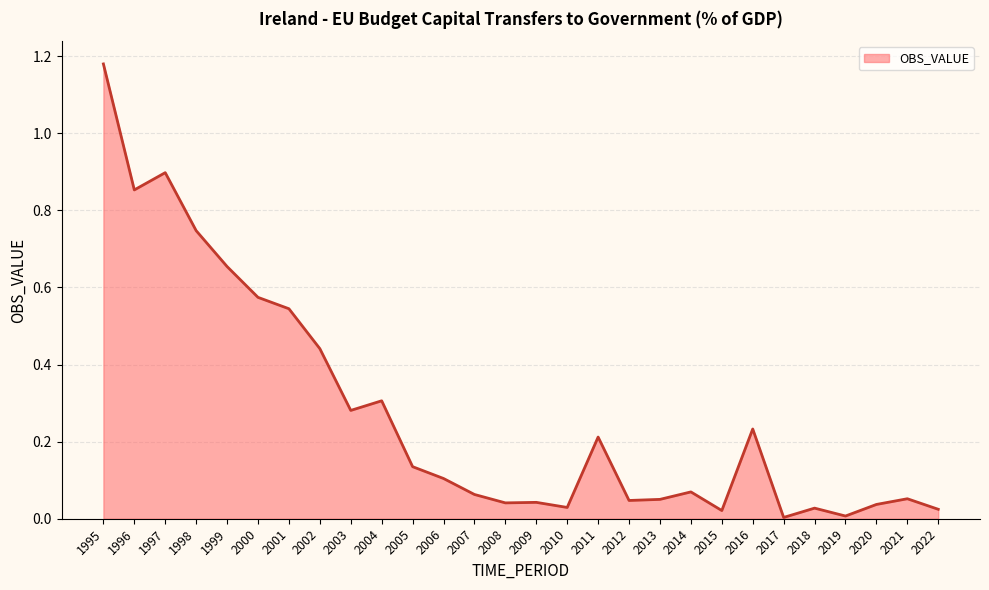

The value at 2011 is 0.1. True or false?

False